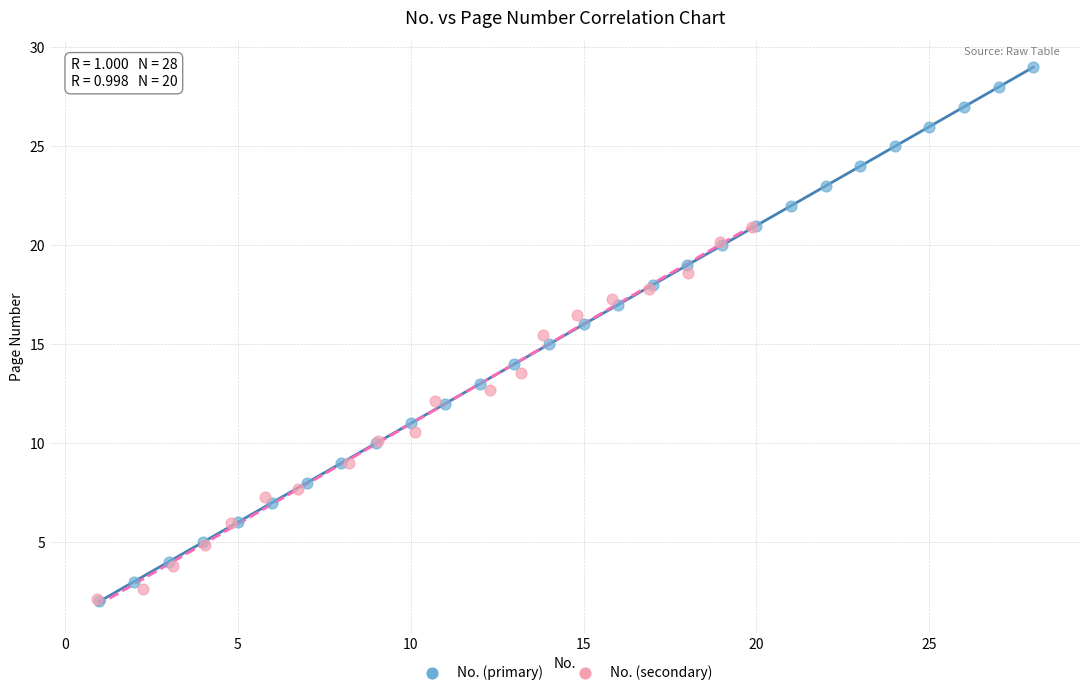

Which series contains the highest Y value?

No. (primary)